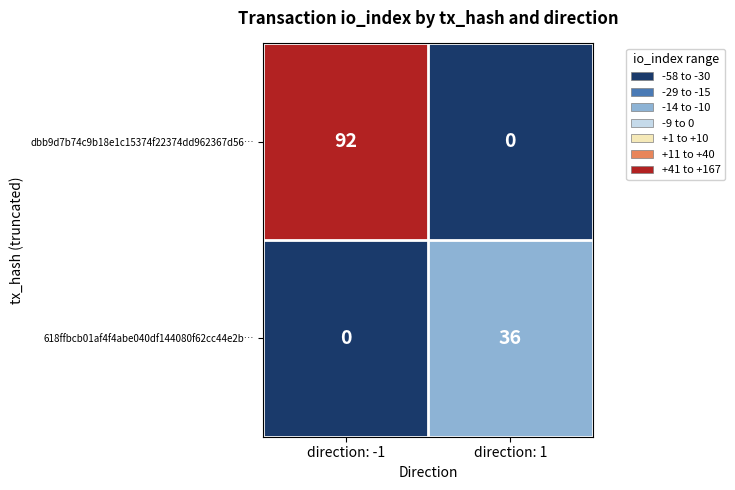

At which category does the chart reach its peak across all series?

direction: -1